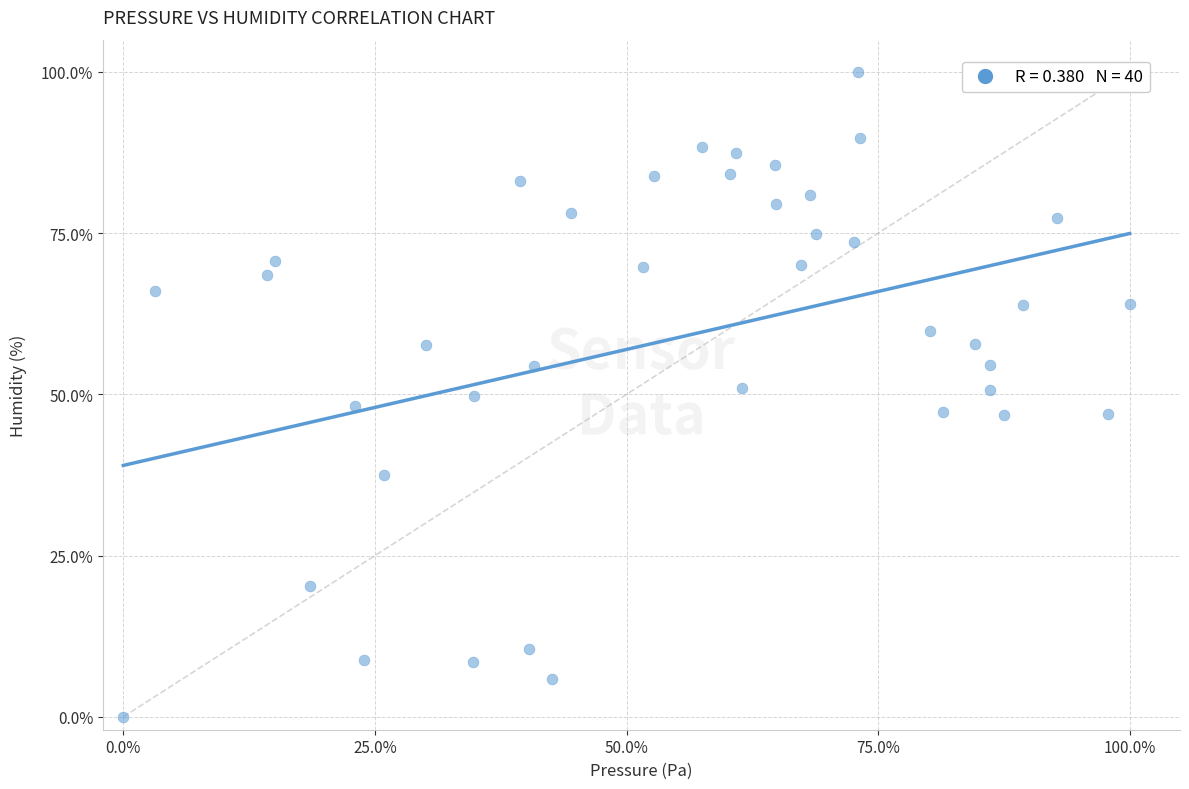

What is the range of X values (max minus min)?

100.0